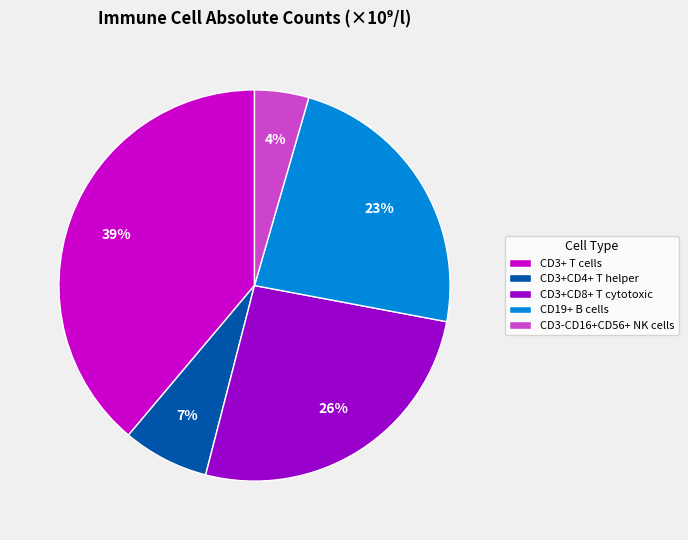

Does any single category account for the majority?

No